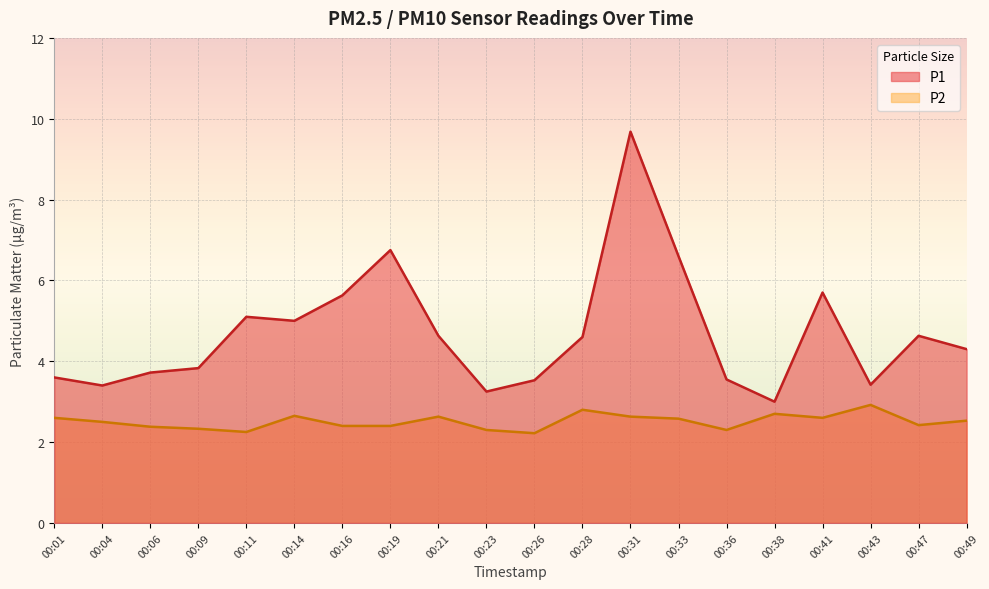

List the series in order of their overall mean, highest first.

P1, P2